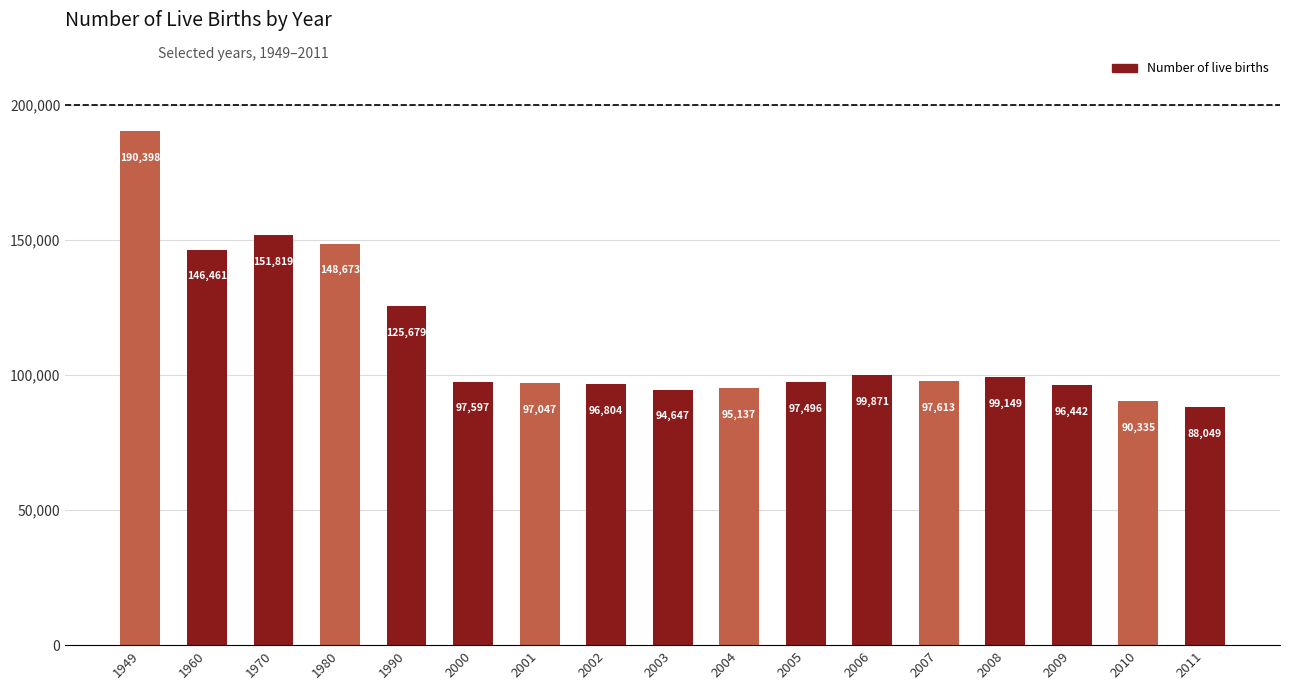

Between 1980 and 1990, which is larger?

1980